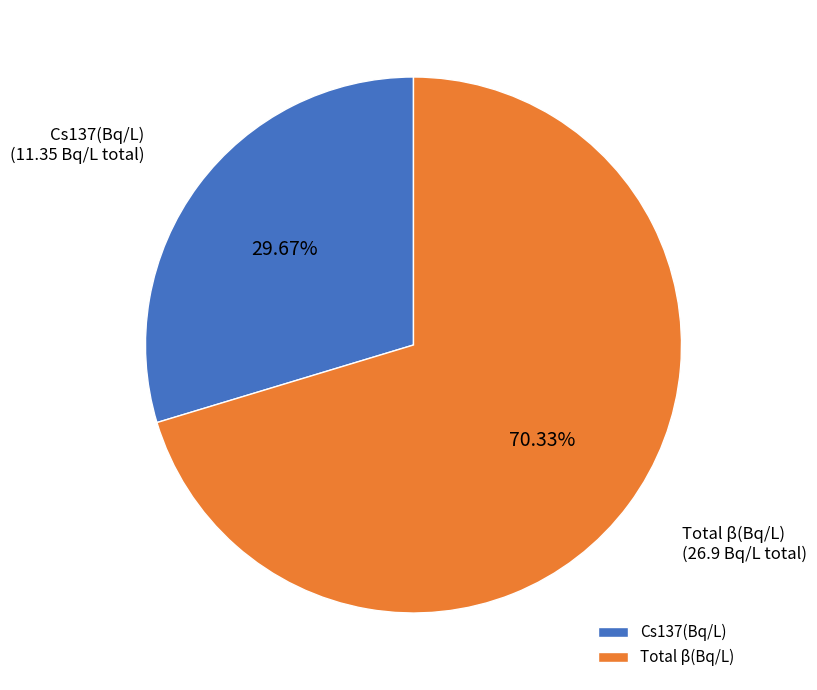

What is the largest slice in the pie chart?

Total β(Bq/L)